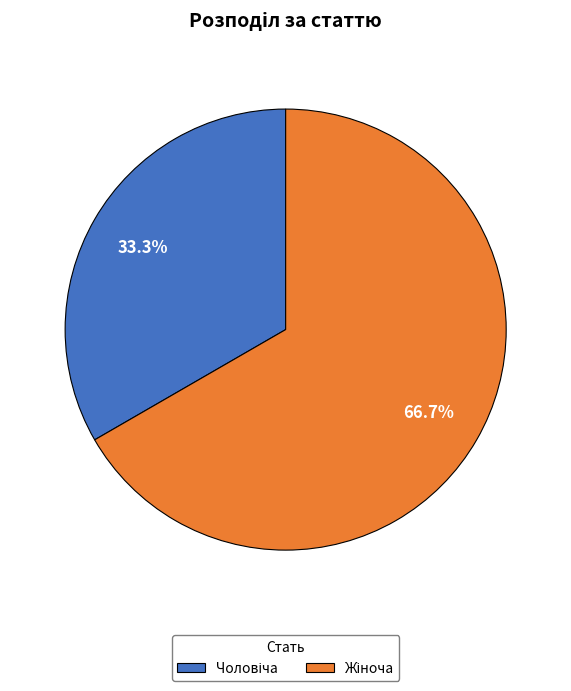

Is there any slice that represents more than half of the pie?

Yes